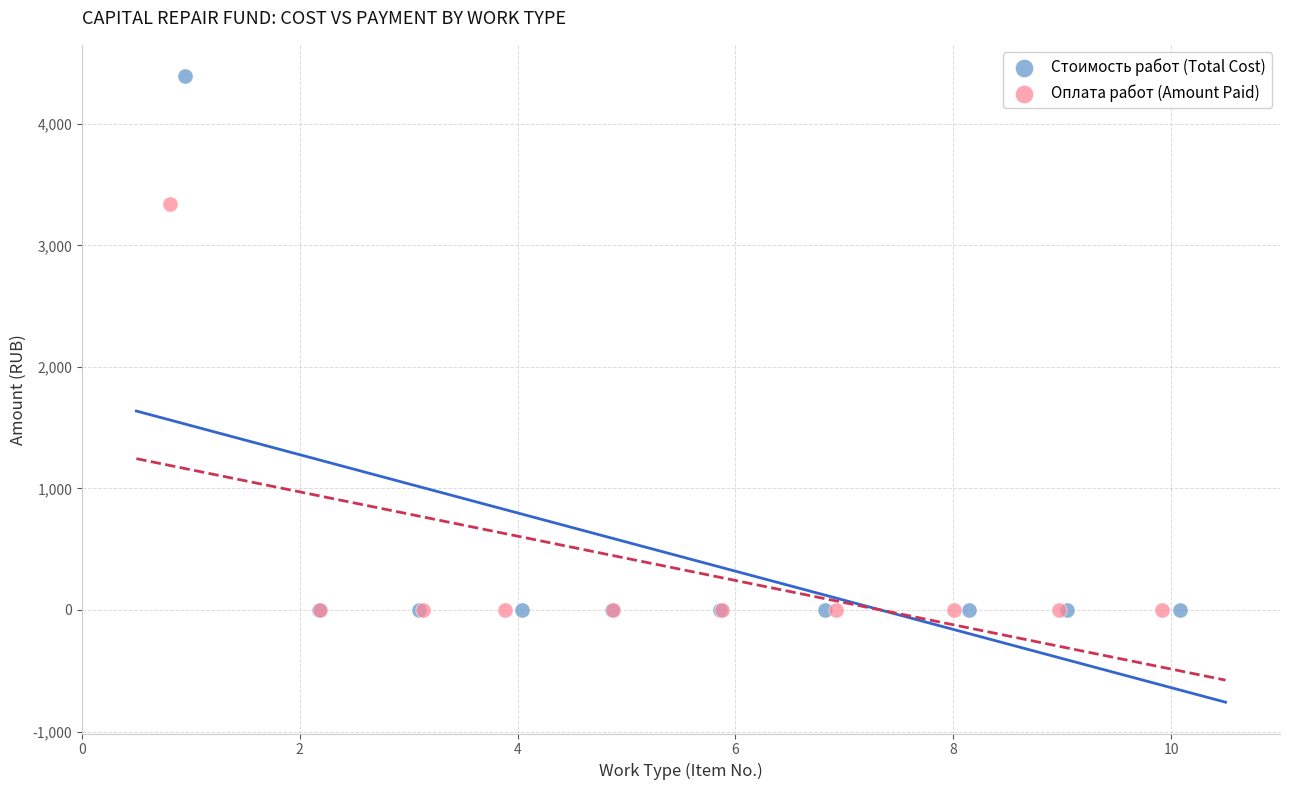

Which series contains the highest Y value?

Стоимость работ (Total Cost)